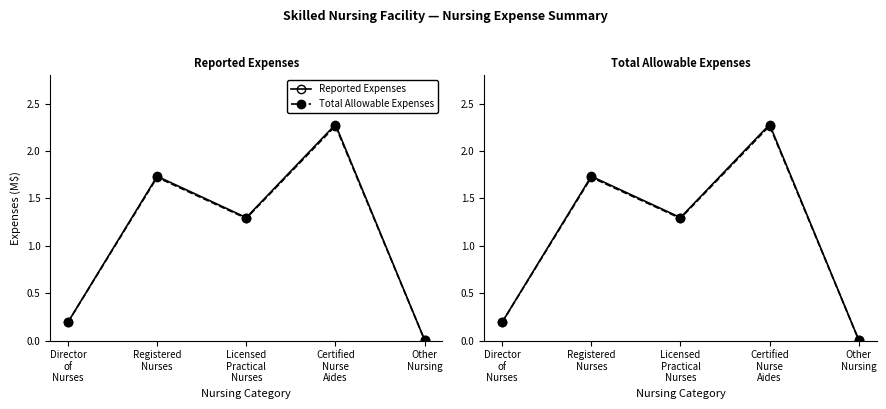

At how many categories does at least one series exceed 1?

3